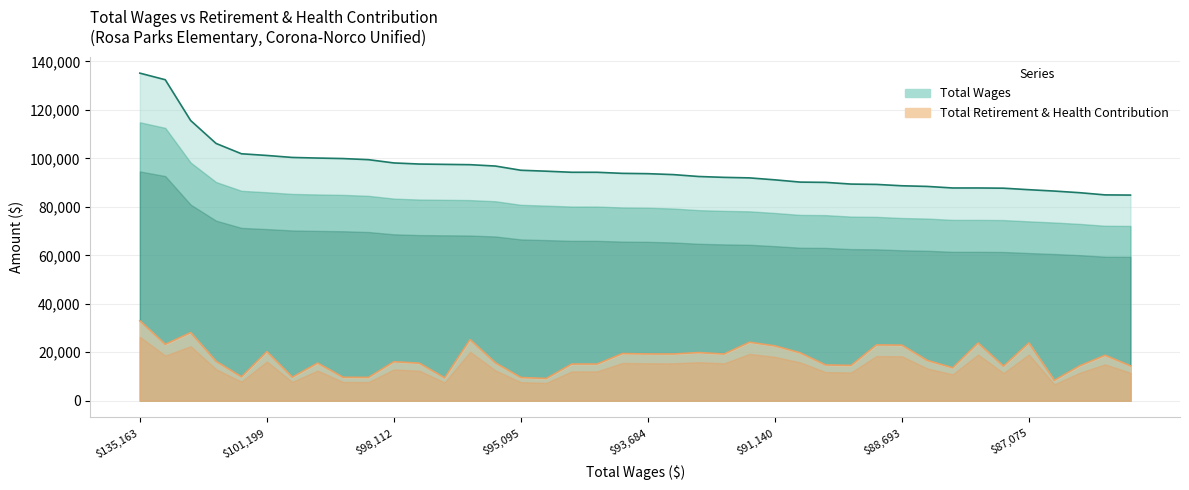

What is the sum of the Total Wages values at 93816 and 94264?

188080